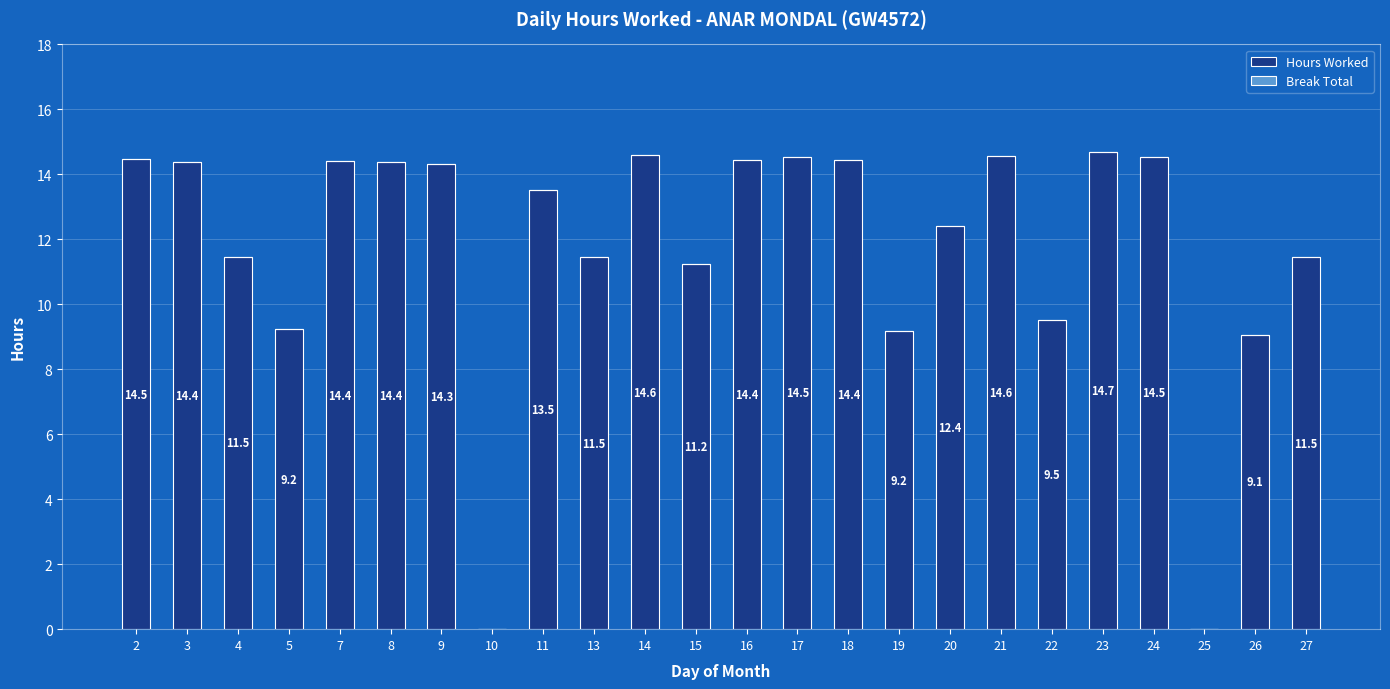

How many categories are shown in the chart?

24